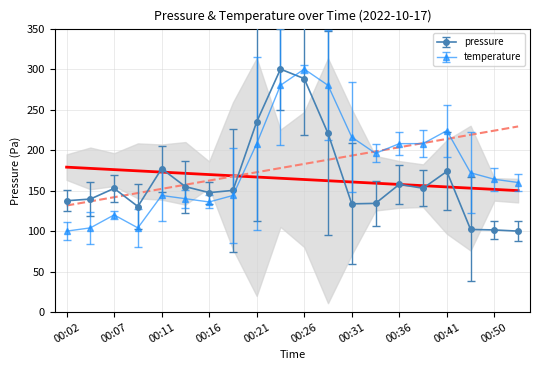

How many interior local peaks does the temperature series have?

4